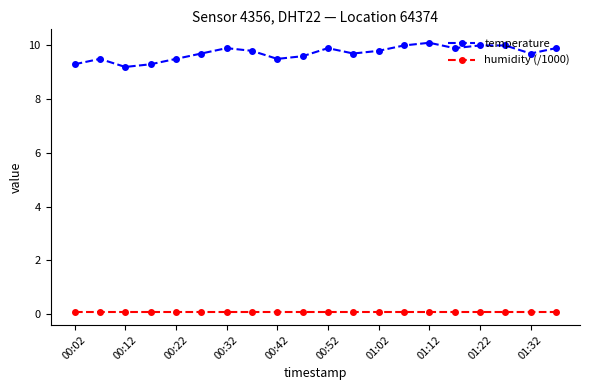

How many distinct data groups are displayed?

2